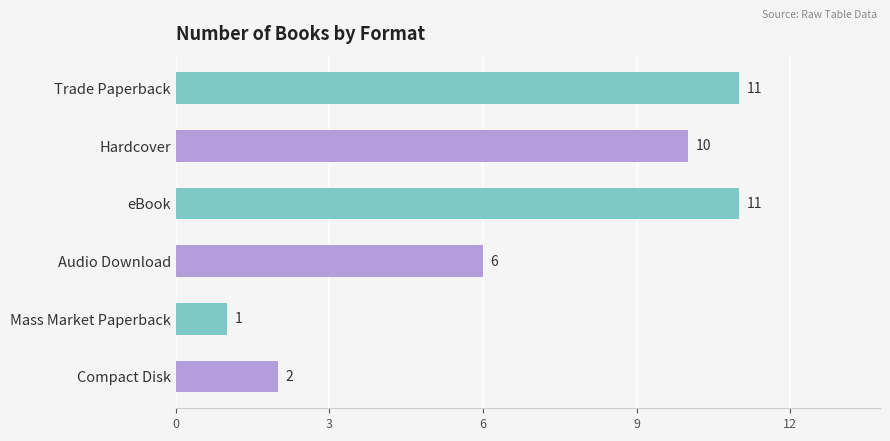

The chart shows a value of 15 at eBook. True or false?

False